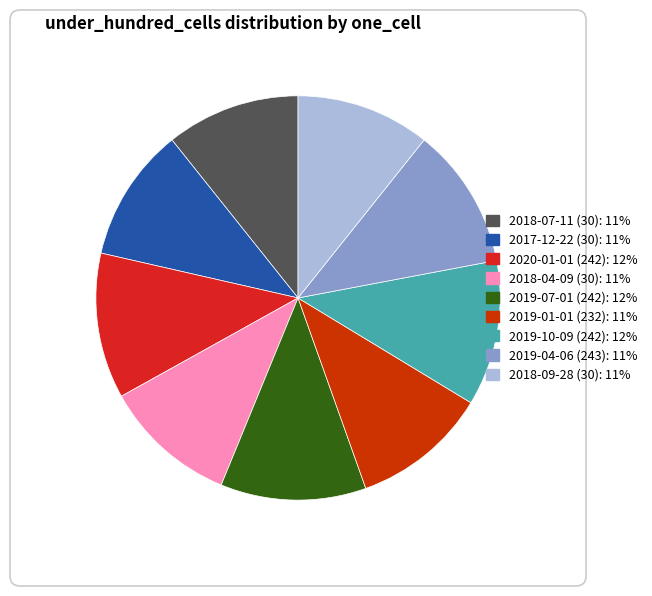

Does any single category account for the majority?

No